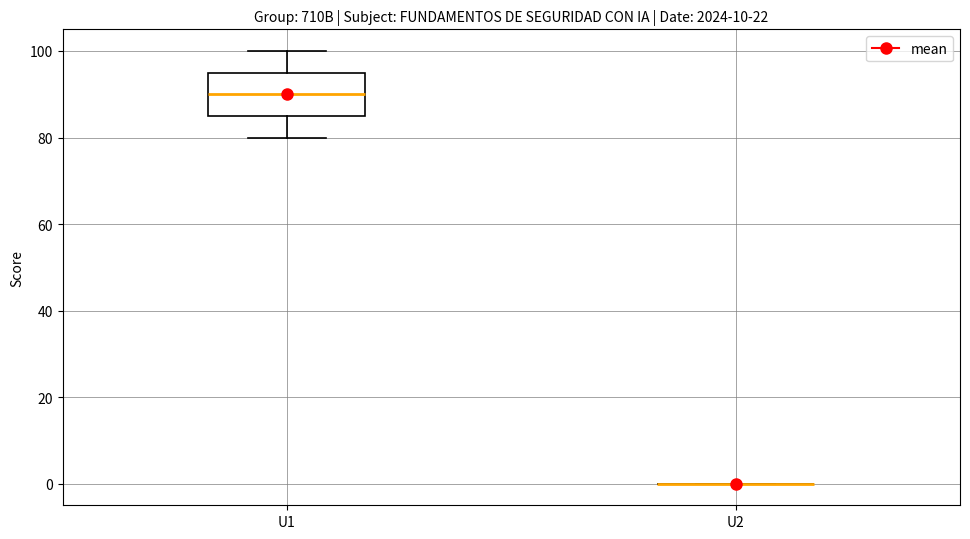

Comparing the boxes themselves (not the whiskers), which one is the tallest?

U1